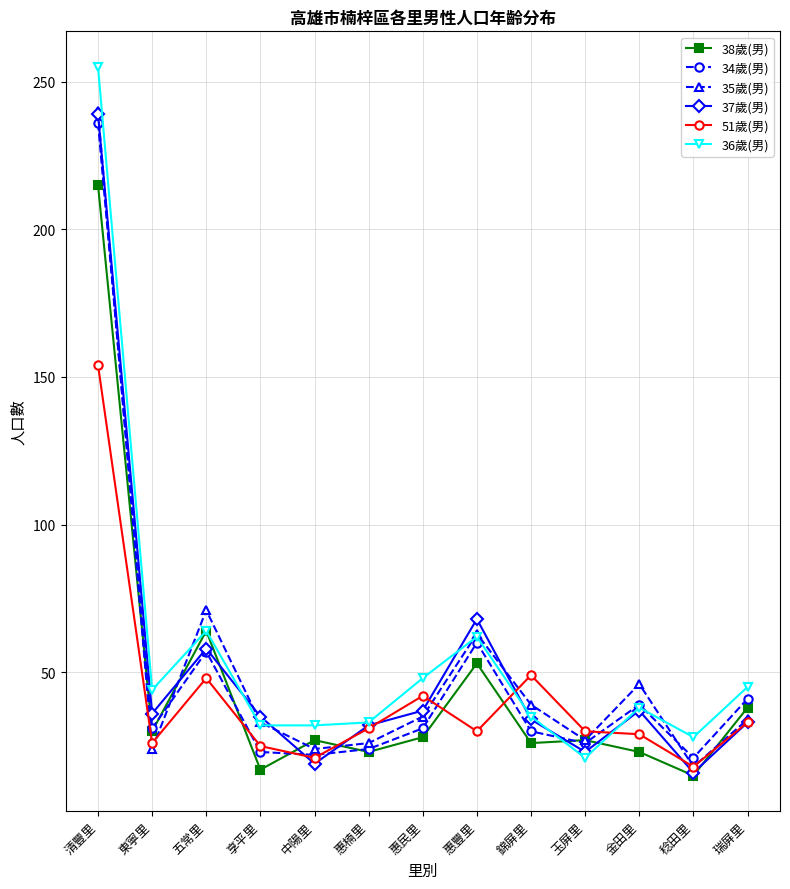

What is the difference between the maximum and minimum values in the 36歲(男) series?

234